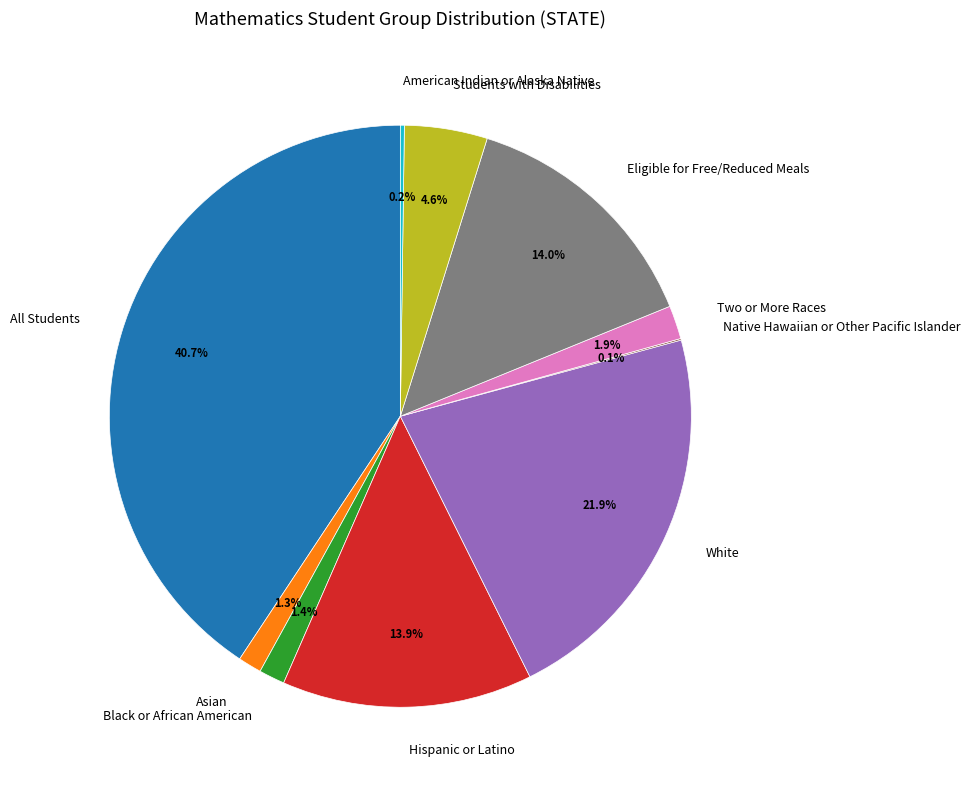

Is there any slice that represents more than half of the pie?

No